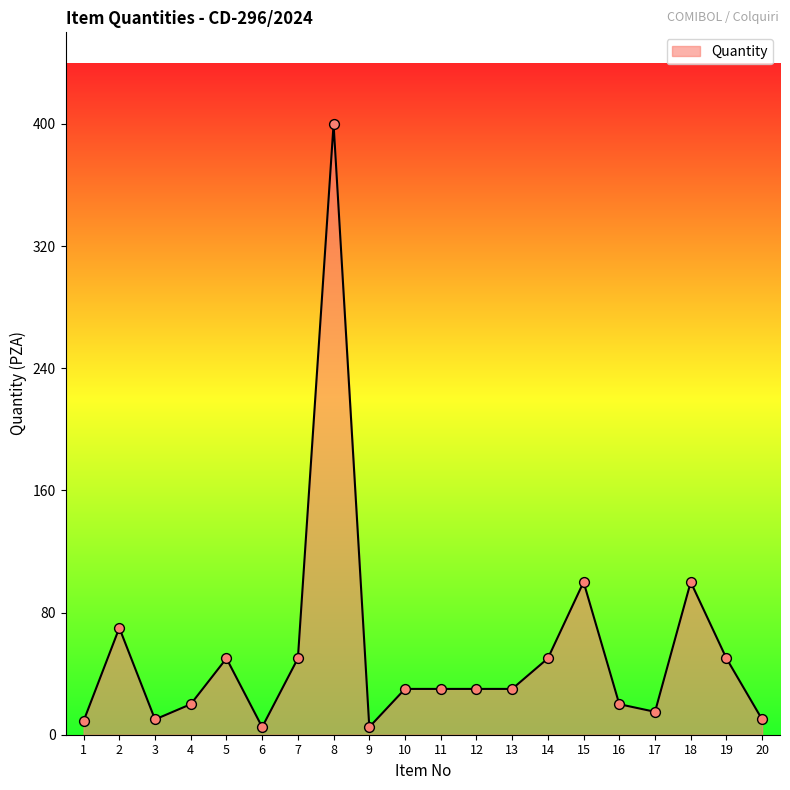

Approximately how many times larger is the value at 13 compared to 17?

2.0